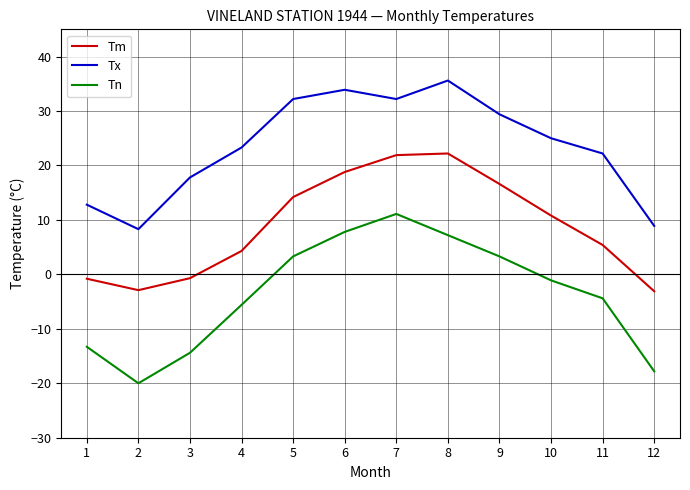

Rank the series by their average value, from highest to lowest.

Tx, Tm, Tn